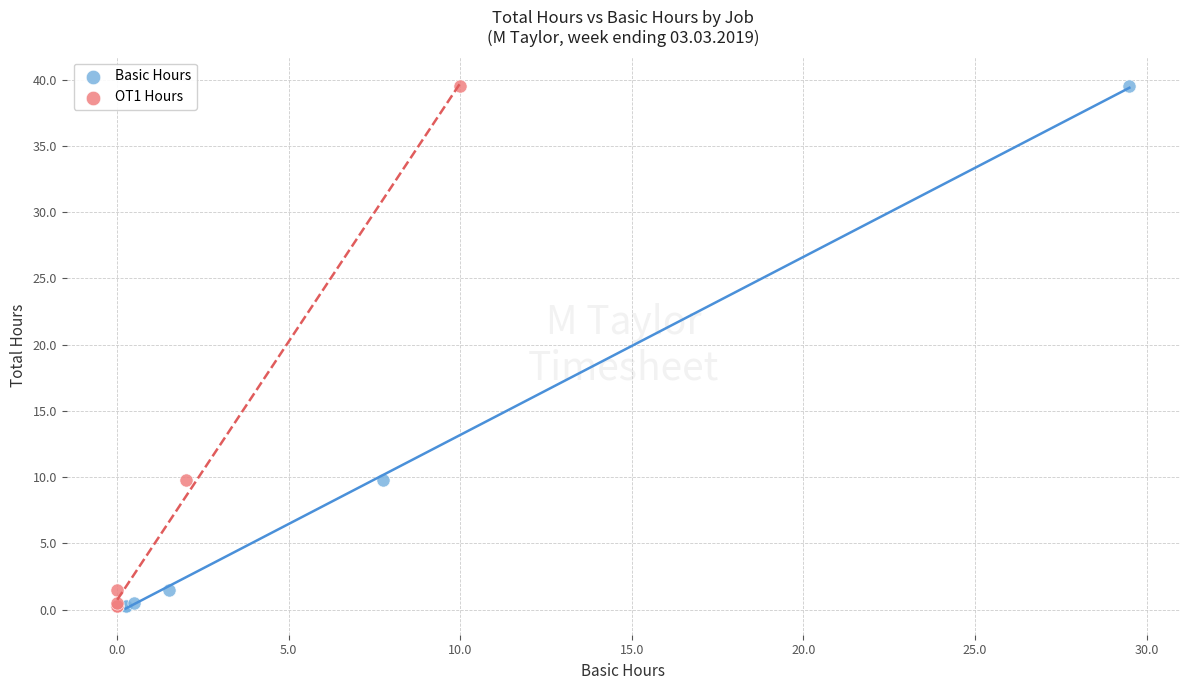

What are all the series names shown in the legend?

Basic Hours, OT1 Hours